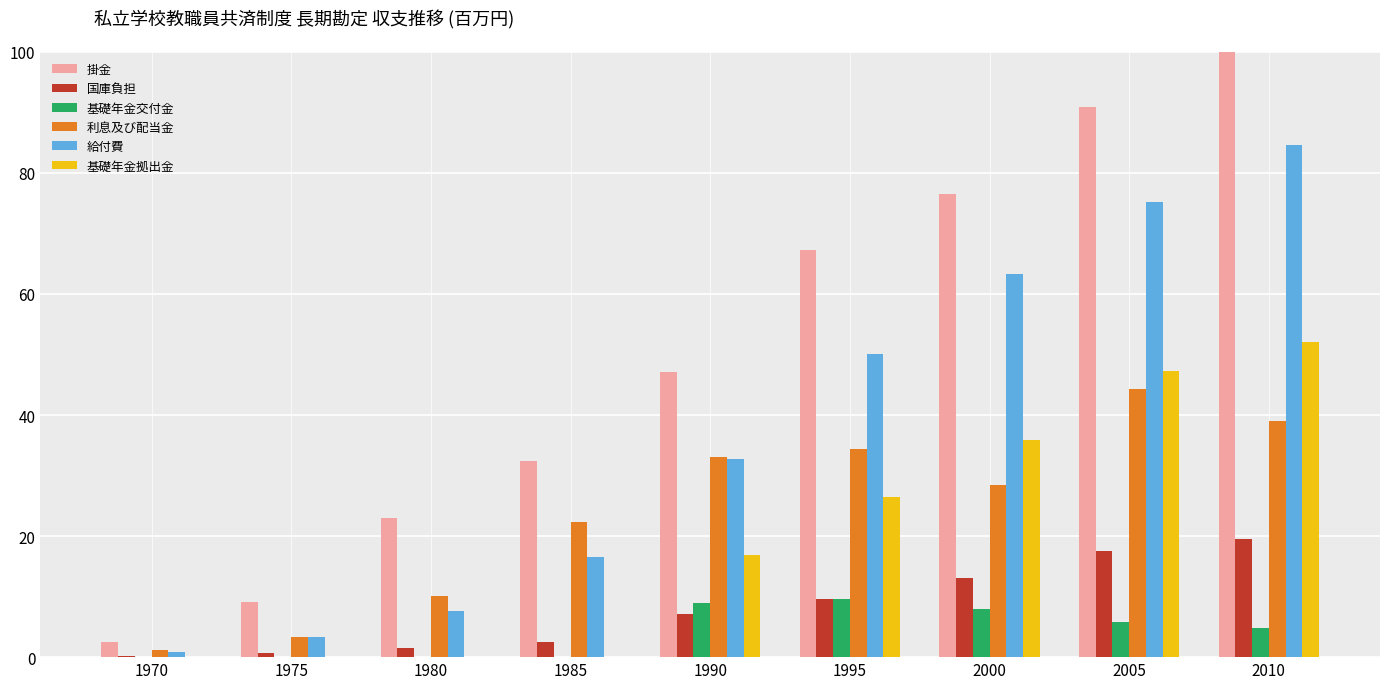

What is the approximate value of 国庫負担 at 1995?

9.6